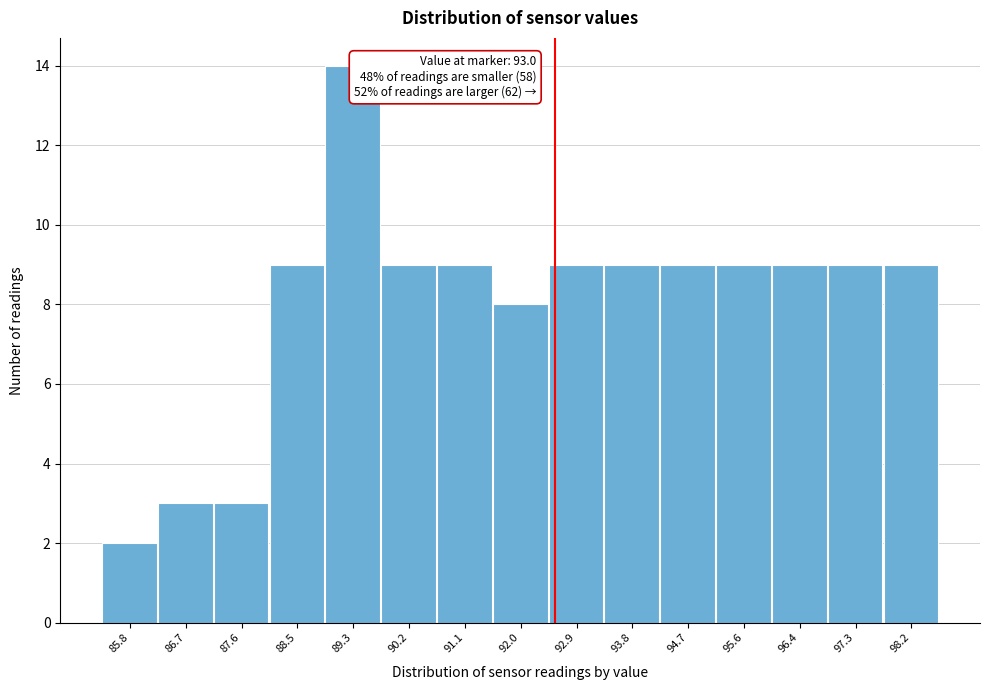

Reading right to left, transcribe all the data shown in this chart.

98.2=9	97.3=9	96.4=9	95.6=9	94.7=9	93.8=9	92.9=9	92.0=8	91.1=9	90.2=9	89.3=14	88.5=9	87.6=3	86.7=3	85.8=2